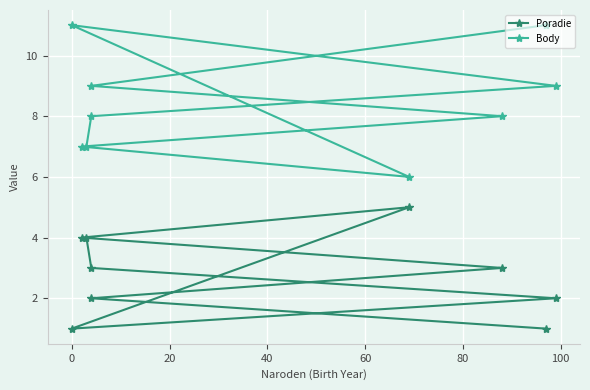

What is the greatest value displayed?

11